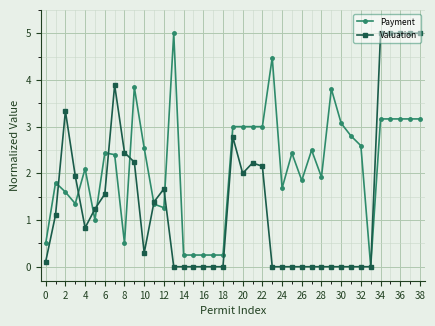

What is the value of the Valuation point at the 9th from the left?

2.4